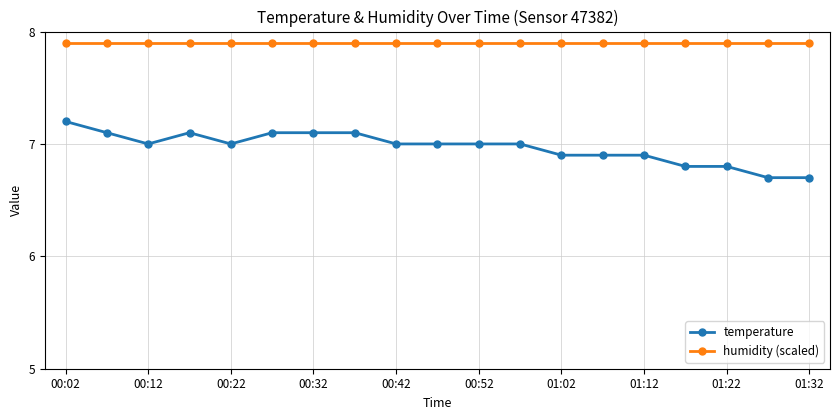

What is the highest value of the temperature series?

7.2